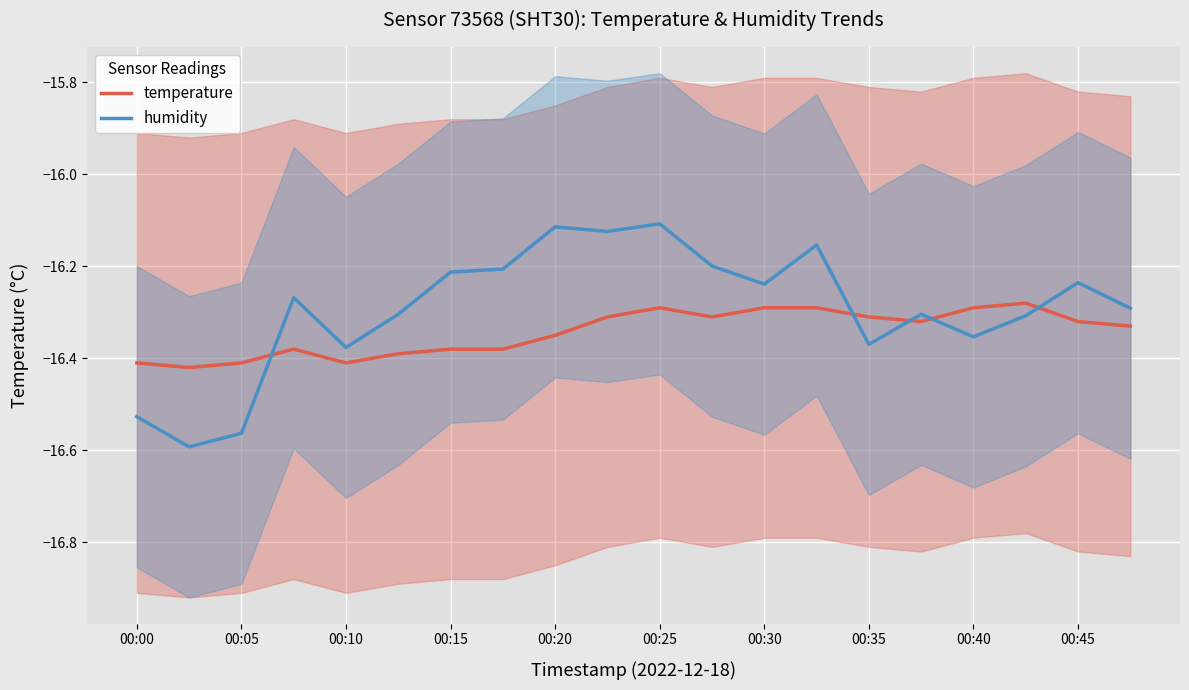

Is the value of temperature at 00:00 greater than the value of humidity at 00:15?

No